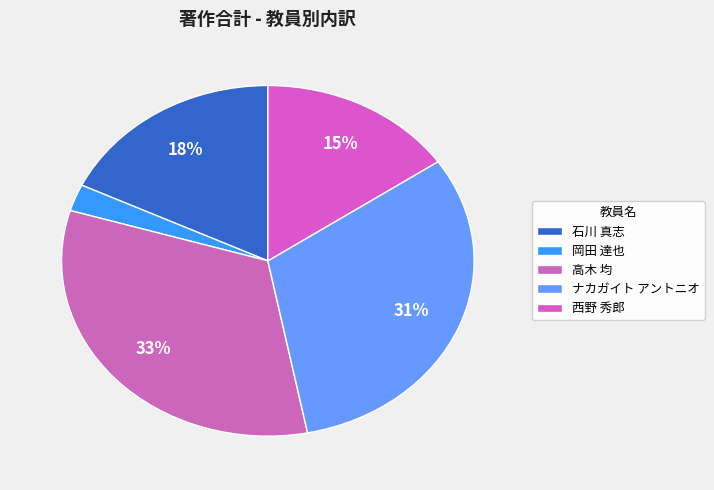

Between ナカガイト アントニオ and 高木 均, which is larger?

高木 均